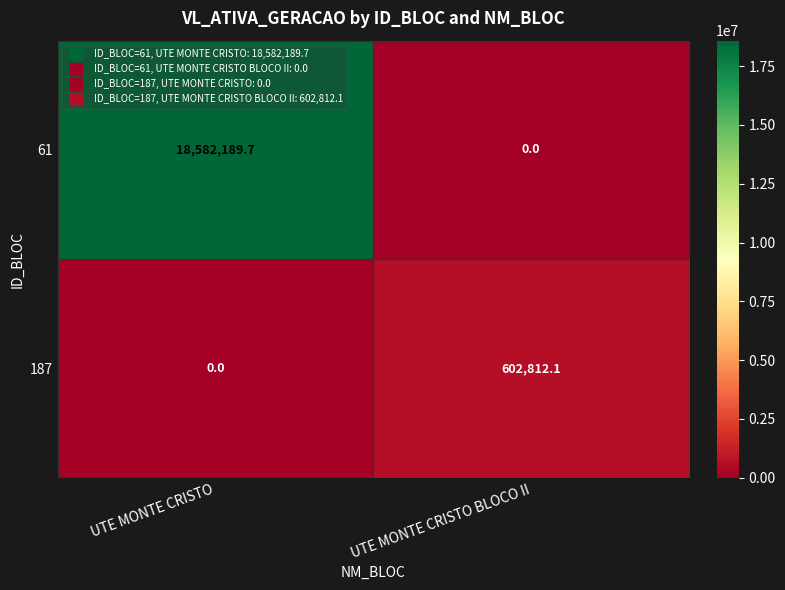

Is the value of 187 at UTE MONTE CRISTO BLOCO II greater than the value of 61 at UTE MONTE CRISTO BLOCO II?

Yes